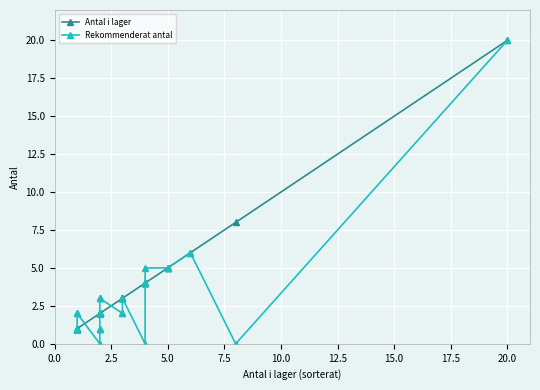

True or false: Rekommenderat antal and Antal i lager cross at least once.

True